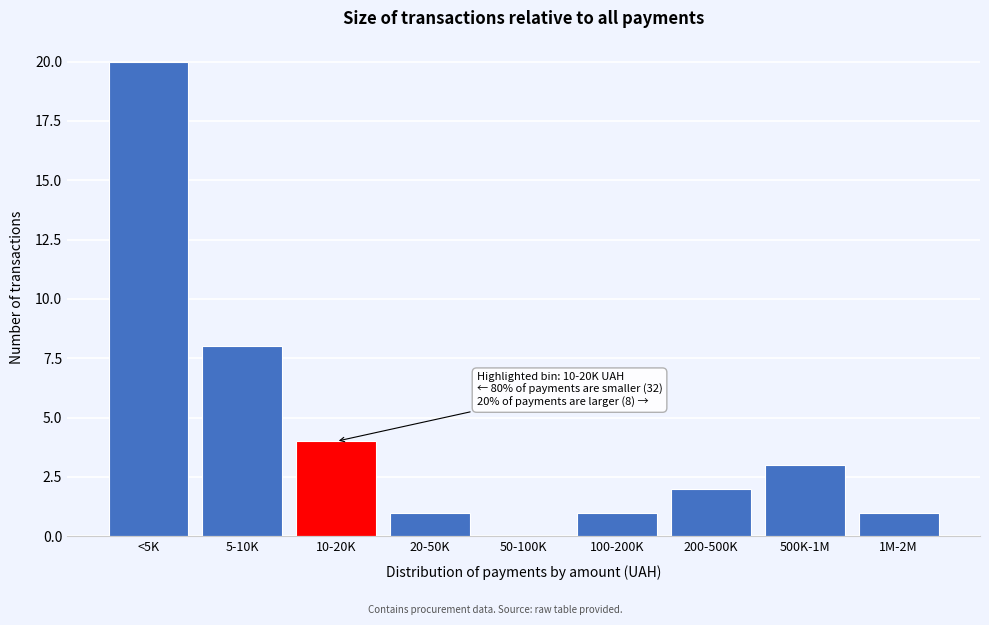

Reading left to right, what are all the values shown in this chart?

<5K=20	5-10K=8	10-20K=4	20-50K=1	50-100K=0	100-200K=1	200-500K=2	500K-1M=3	1M-2M=1